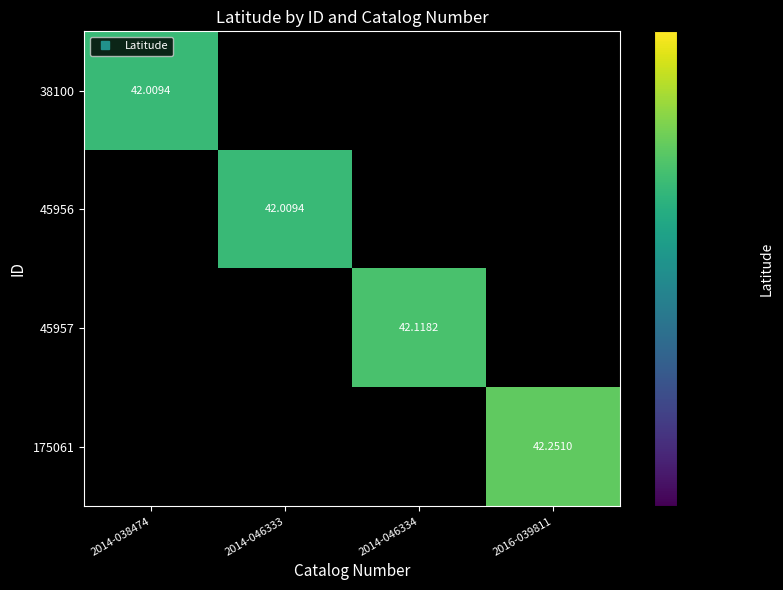

Rank the series by their average value, from lowest to highest.

38100, 45956, 45957, 175061